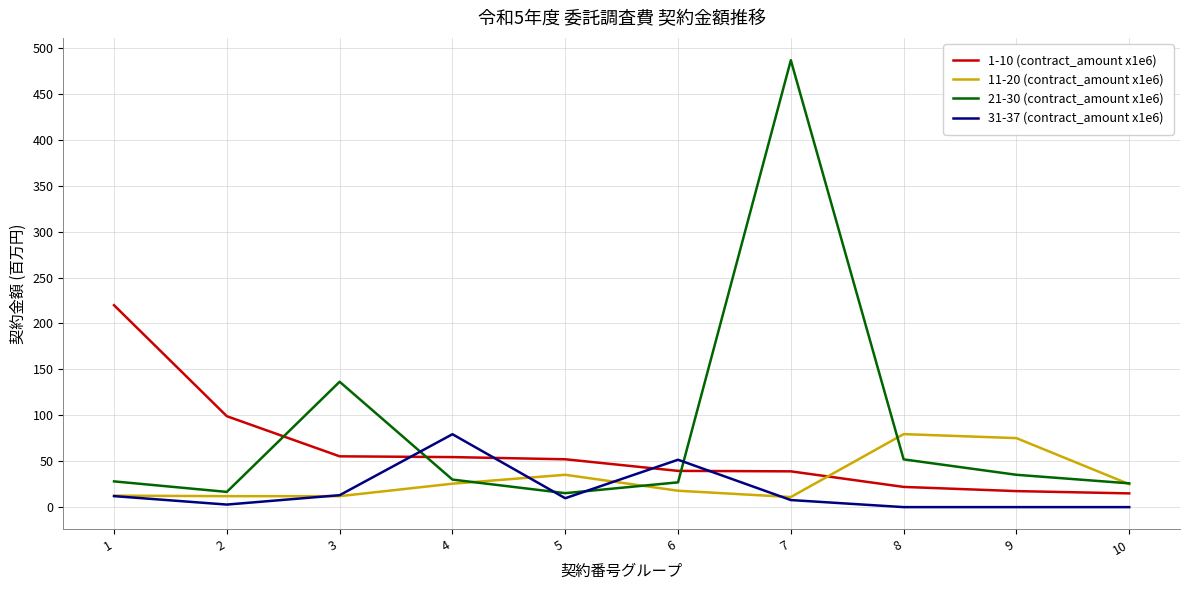

Which series has the largest range (max minus min)?

21-30 (contract_amount x1e6)